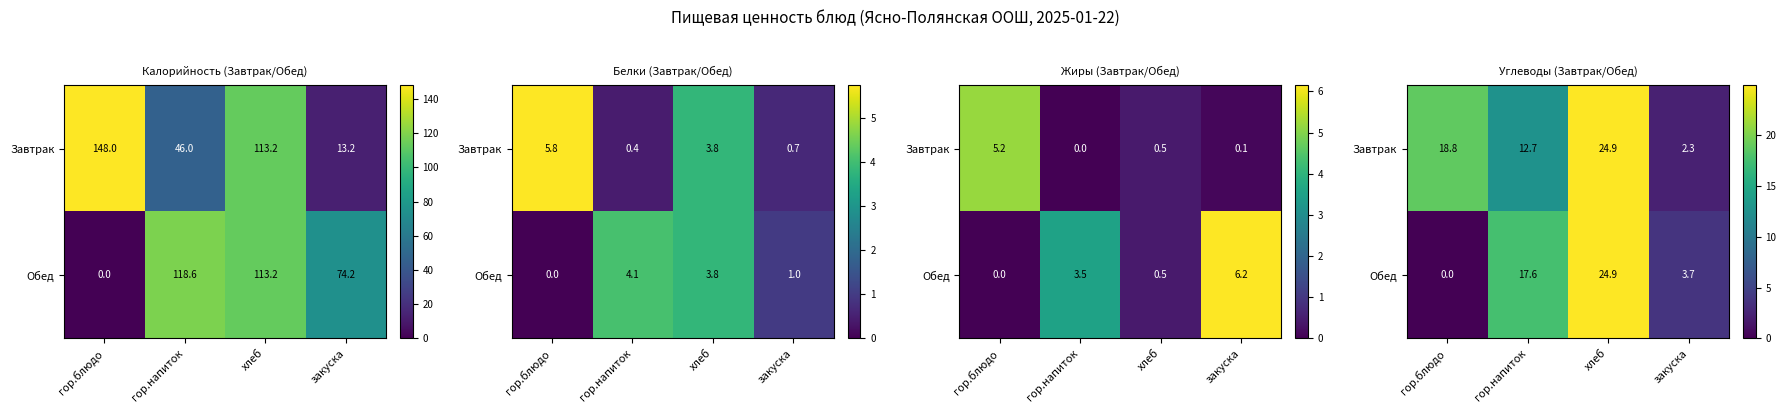

Rank the categories by Завтрак value from highest to lowest.

хлеб, гор.блюдо, гор.напиток, закуска